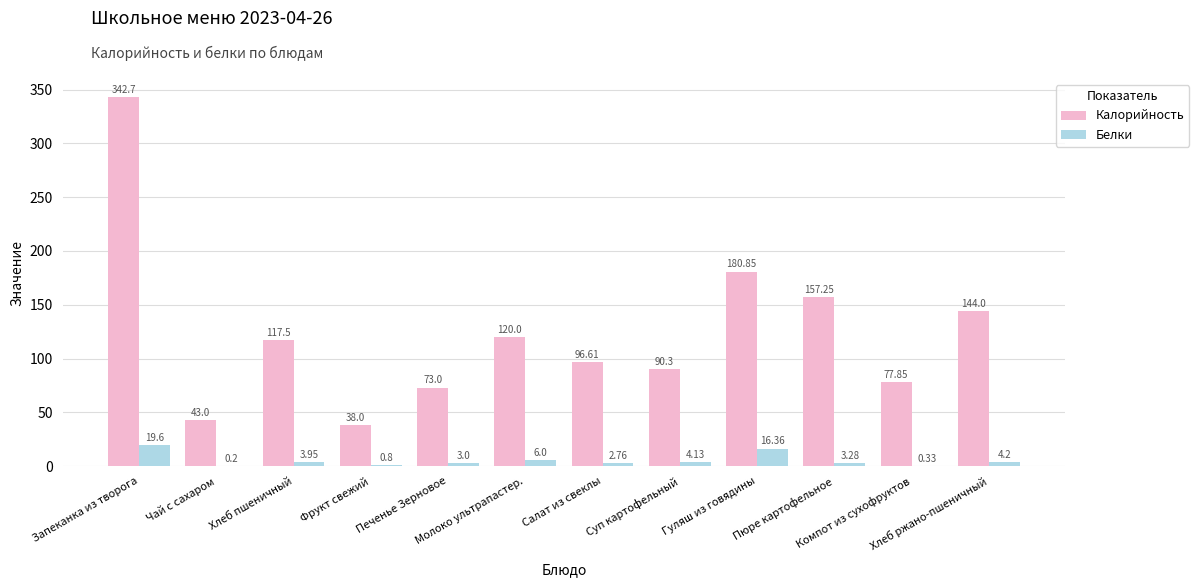

Which series has the largest total across all categories?

Калорийность